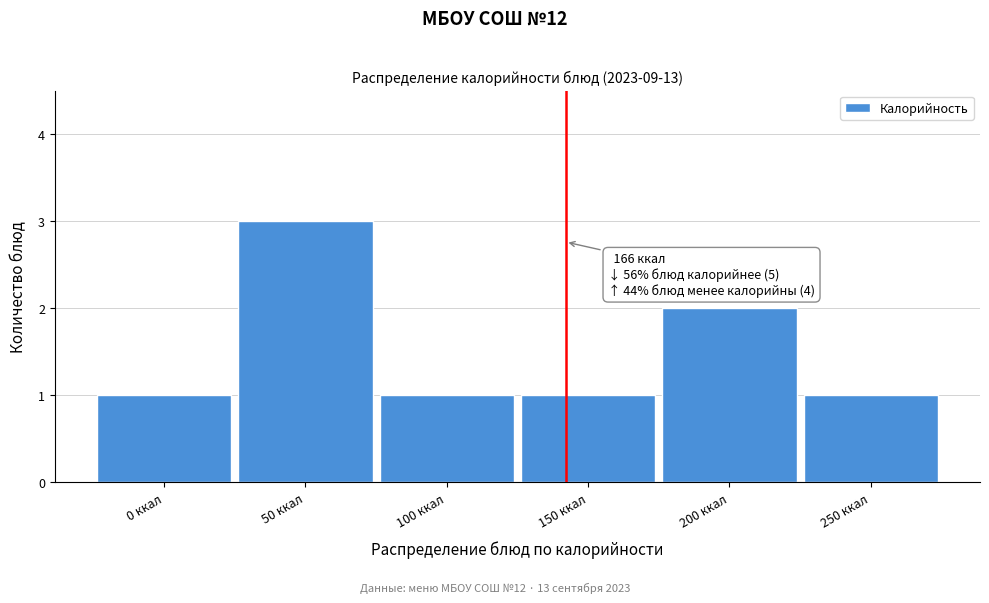

Reading left to right, extract all data points from this chart.

1	3	1	1	2	1